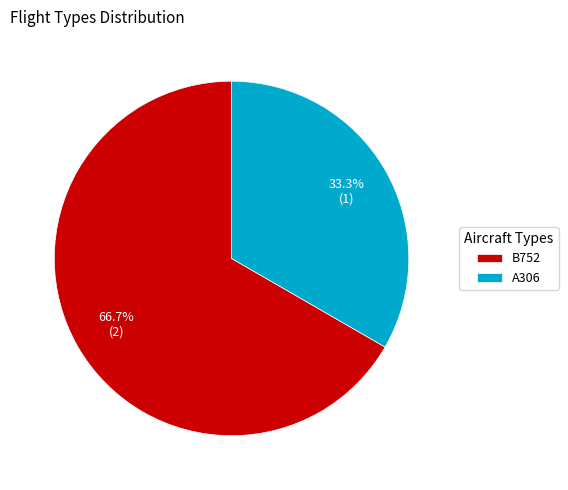

How many slices are in this pie chart?

2